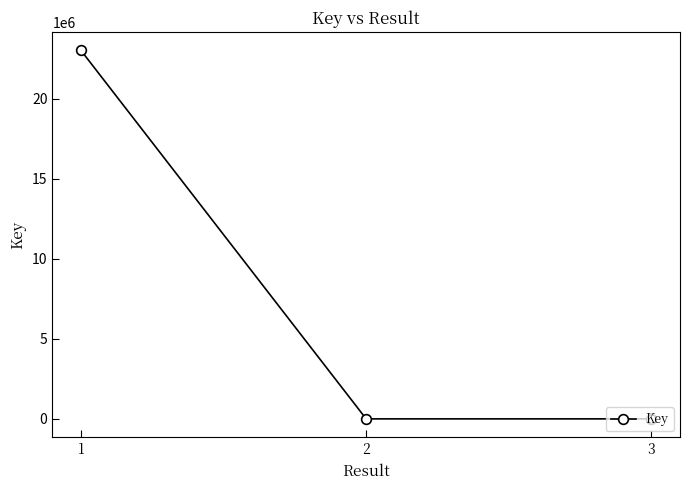

The value at 1 is 23036426. True or false?

True